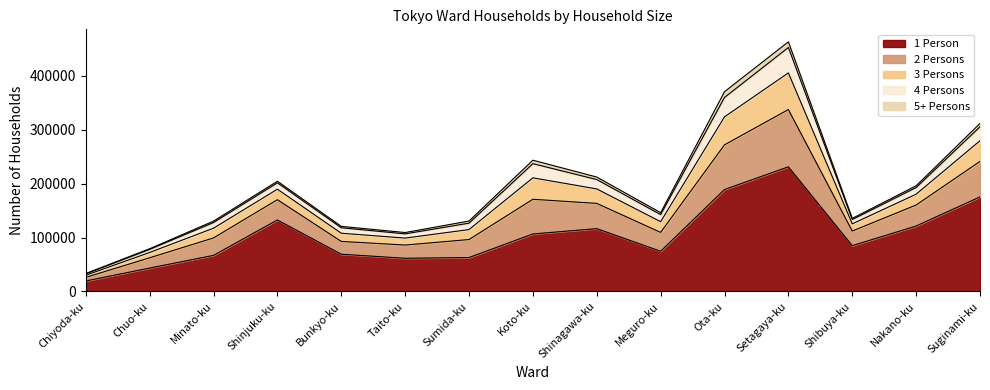

Reading left to right, extract all data points from this chart.

1 Person: Chiyoda-ku=19408	Chuo-ku=43377	Minato-ku=66932	Shinjuku-ku=132644	Bunkyo-ku=69076	Taito-ku=61540	Sumida-ku=62886	Koto-ku=106682	Shinagawa-ku=116560	Meguro-ku=74518	Ota-ku=189143	Setagaya-ku=231289	Shibuya-ku=84941	Nakano-ku=121396	Suginami-ku=175475
2 Persons: Chiyoda-ku=6707	Chuo-ku=19028	Minato-ku=32344	Shinjuku-ku=37615	Bunkyo-ku=23733	Taito-ku=24539	Sumida-ku=33420	Koto-ku=64345	Shinagawa-ku=46859	Meguro-ku=35052	Ota-ku=82951	Setagaya-ku=106324	Shibuya-ku=27123	Nakano-ku=38964	Suginami-ku=65887
3 Persons: Chiyoda-ku=3899	Chuo-ku=9909	Minato-ku=18094	Shinjuku-ku=19495	Bunkyo-ku=15240	Taito-ku=12933	Sumida-ku=18480	Koto-ku=39823	Shinagawa-ku=26860	Meguro-ku=19880	Ota-ku=51964	Setagaya-ku=68044	Shibuya-ku=13383	Nakano-ku=20084	Suginami-ku=38415
4 Persons: Chiyoda-ku=2546	Chuo-ku=5658	Minato-ku=10537	Shinjuku-ku=11770	Bunkyo-ku=10110	Taito-ku=7822	Sumida-ku=11942	Koto-ku=26287	Shinagawa-ku=17387	Meguro-ku=13132	Ota-ku=36034	Setagaya-ku=47190	Shibuya-ku=7978	Nakano-ku=12403	Suginami-ku=25803
5+ Persons: Chiyoda-ku=641	Chuo-ku=1284	Minato-ku=2580	Shinjuku-ku=3023	Bunkyo-ku=2594	Taito-ku=2468	Sumida-ku=3950	Koto-ku=6438	Shinagawa-ku=4620	Meguro-ku=3494	Ota-ku=10642	Setagaya-ku=10504	Shibuya-ku=2095	Nakano-ku=3209	Suginami-ku=6234